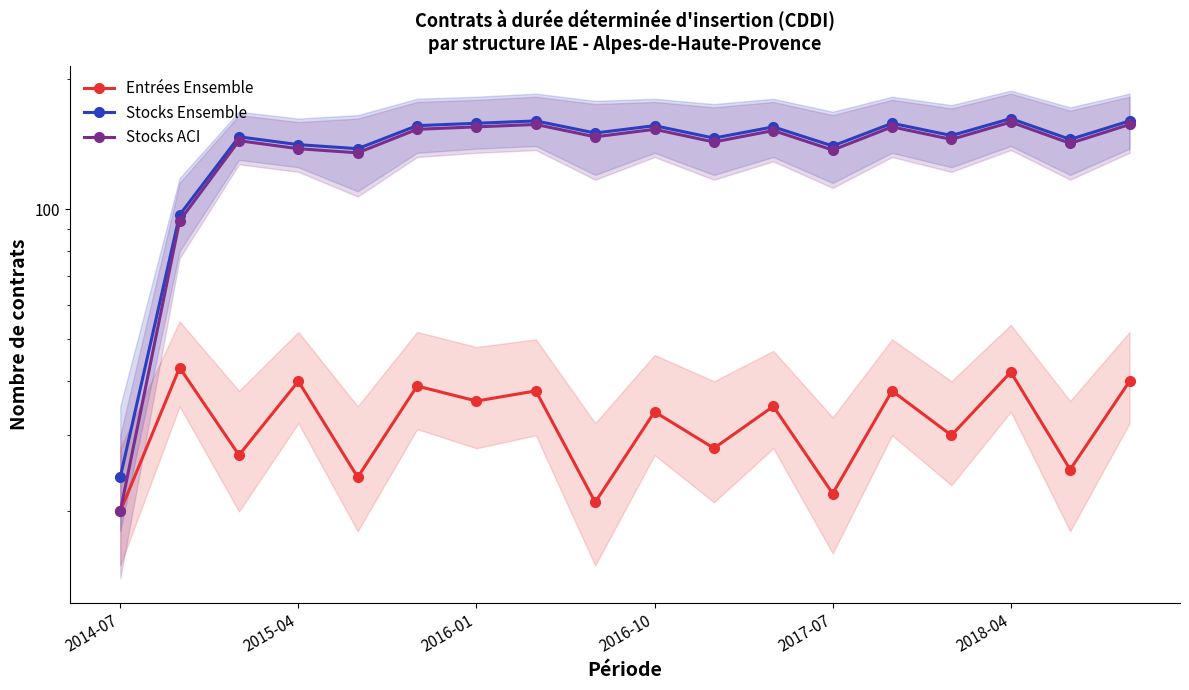

Does the chart have visible grid lines?

No